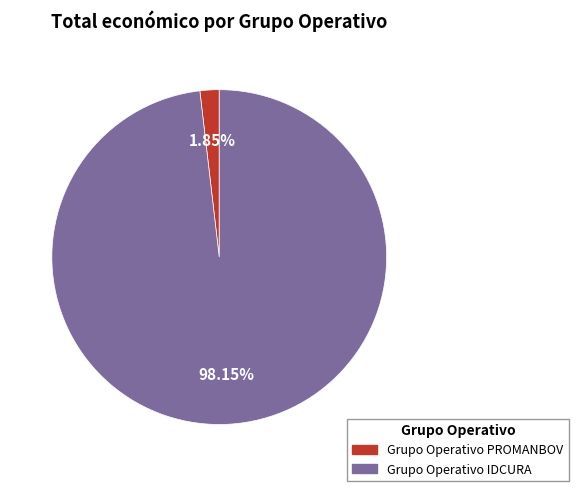

Which has a higher value, Grupo Operativo IDCURA or Grupo Operativo PROMANBOV?

Grupo Operativo IDCURA